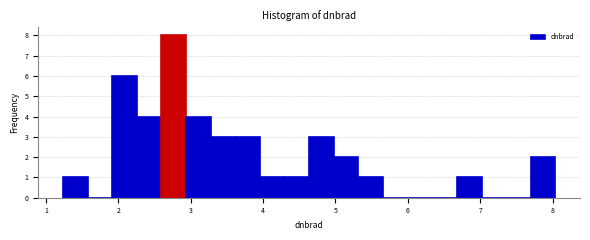

Read against the x-axis, roughly where is the centre of the tallest bar?

2.8